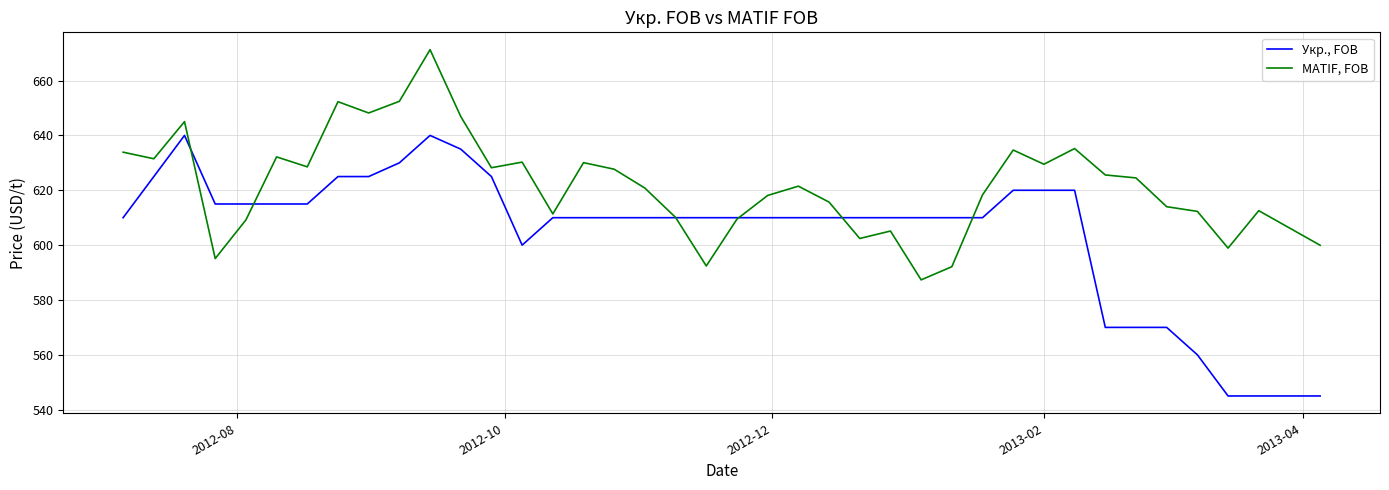

Which series has the widest spread of values?

Укр., FOB